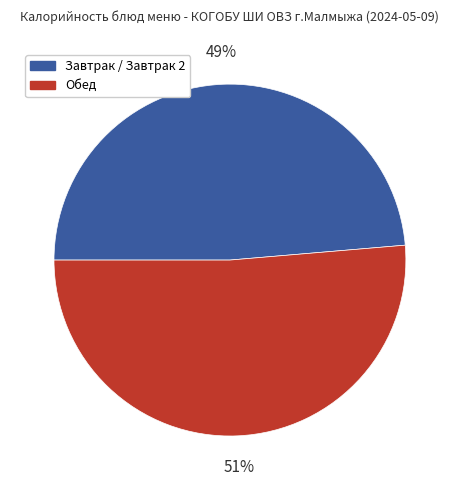

Is there a majority slice in this chart?

Yes